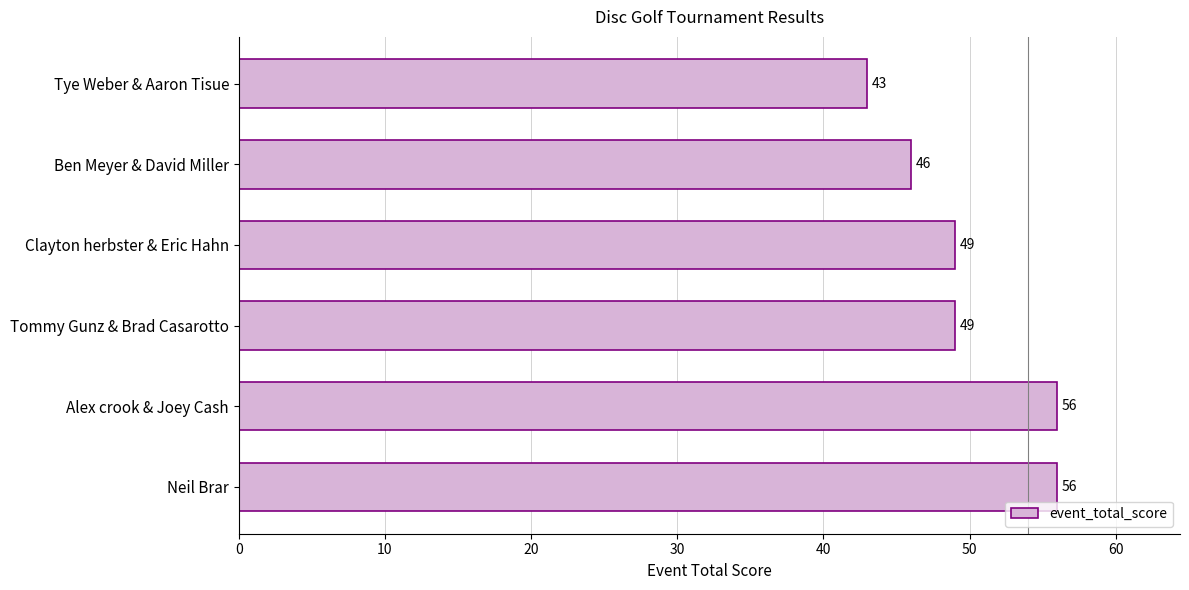

What value does the data have at Alex crook & Joey Cash, to the nearest 5?

55